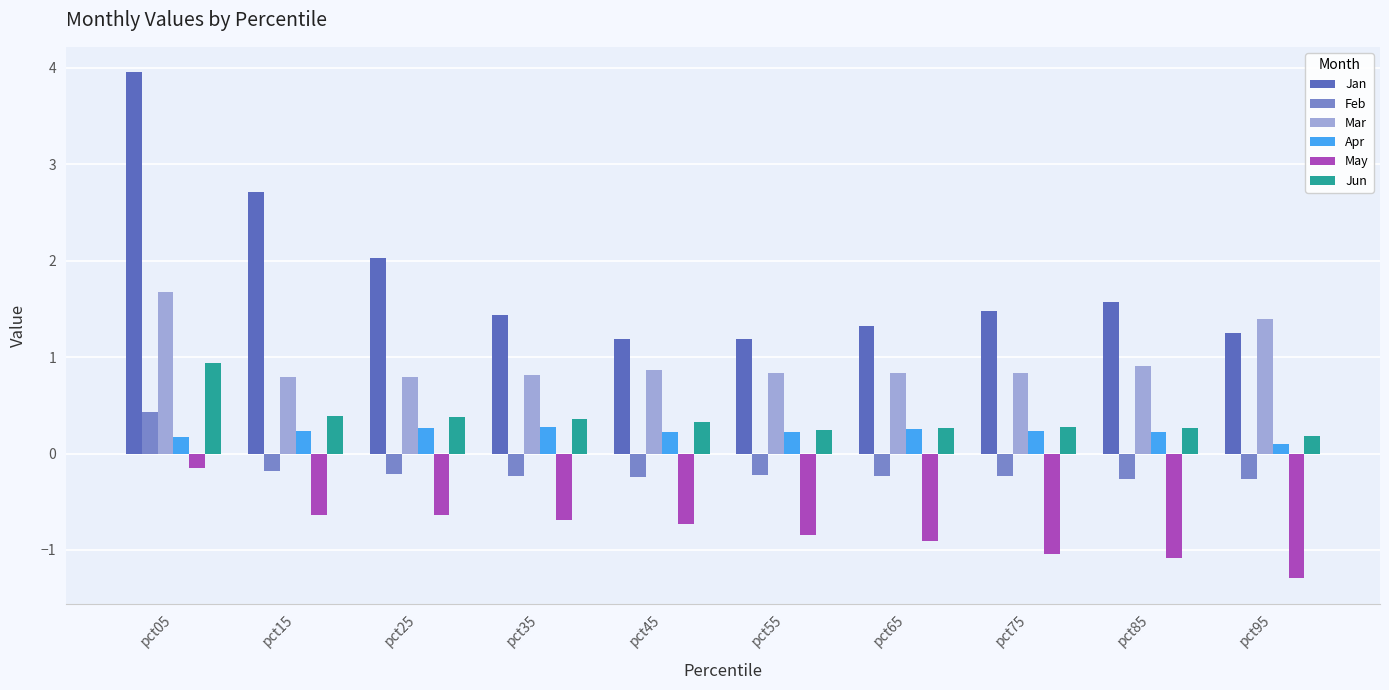

What is the total value across all series at pct65?

1.5